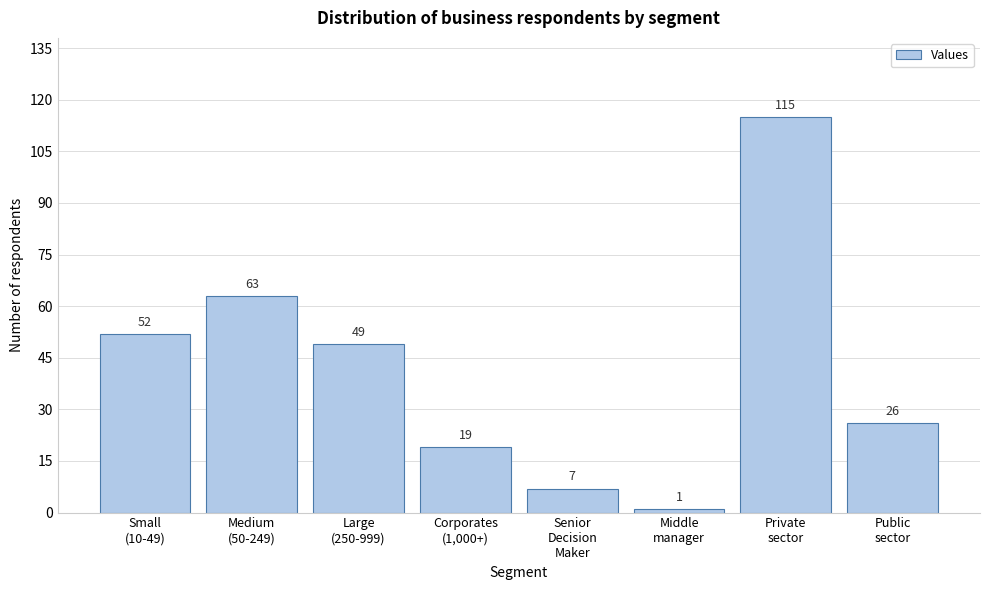

Reading left to right, what are all the values shown in this chart?

52	63	49	19	7	1	115	26